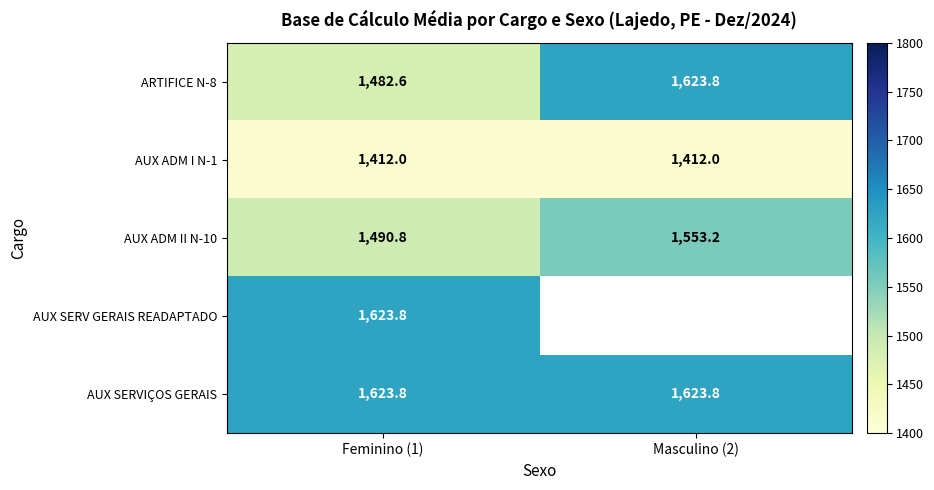

What is the minimum value for AUX ADM II N-10?

1490.8